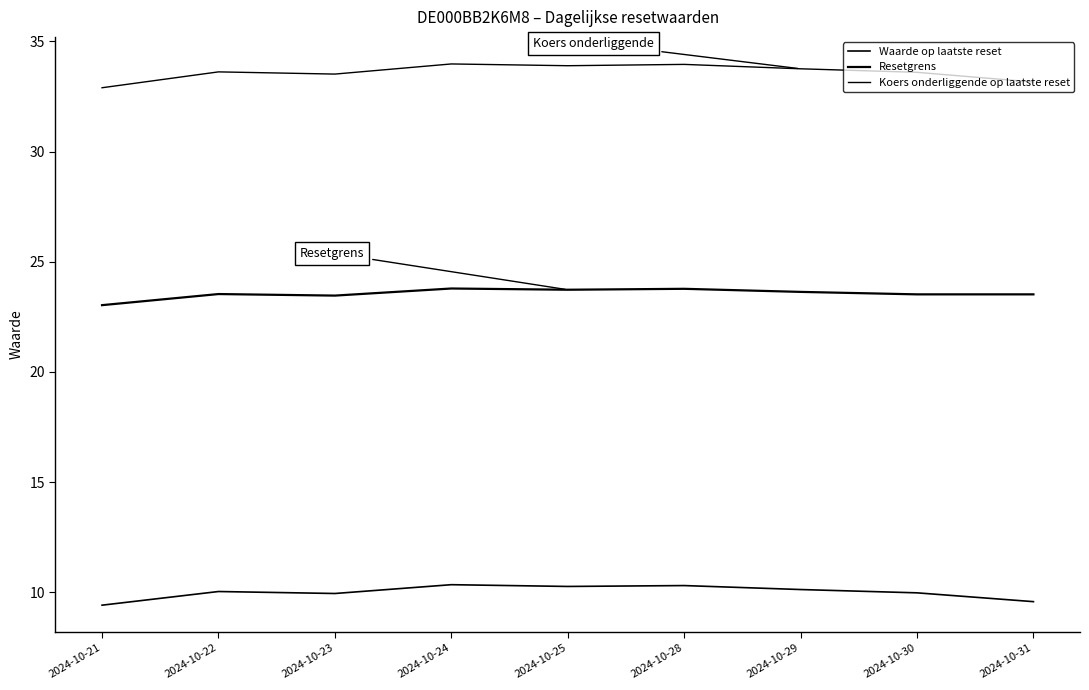

How many lines are shown in the chart?

3